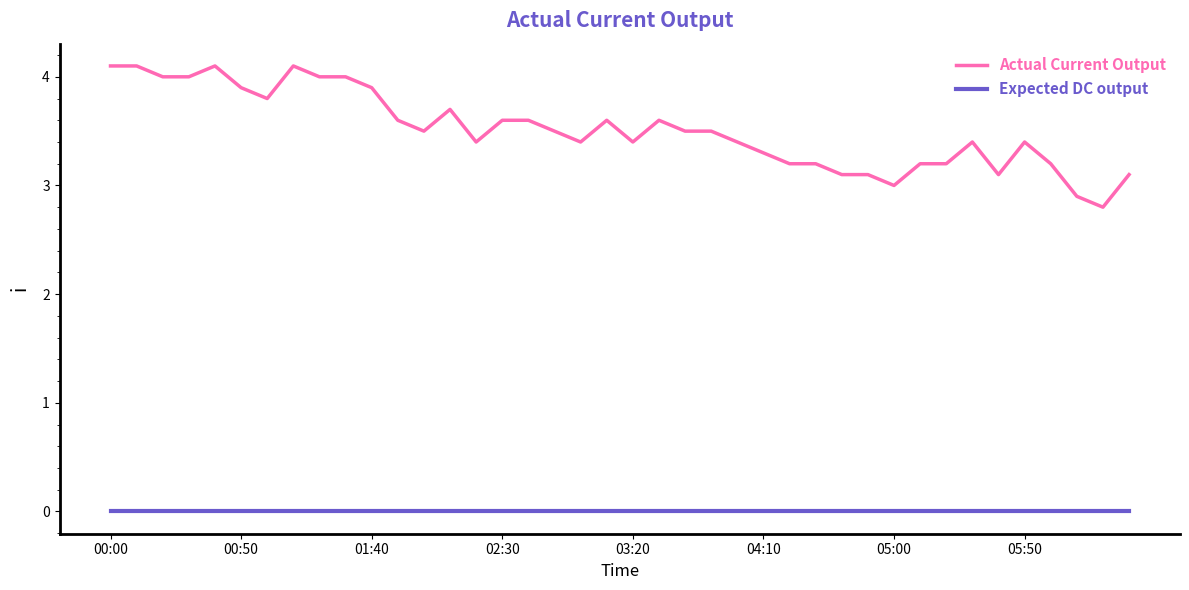

How many distinct data groups are displayed?

2